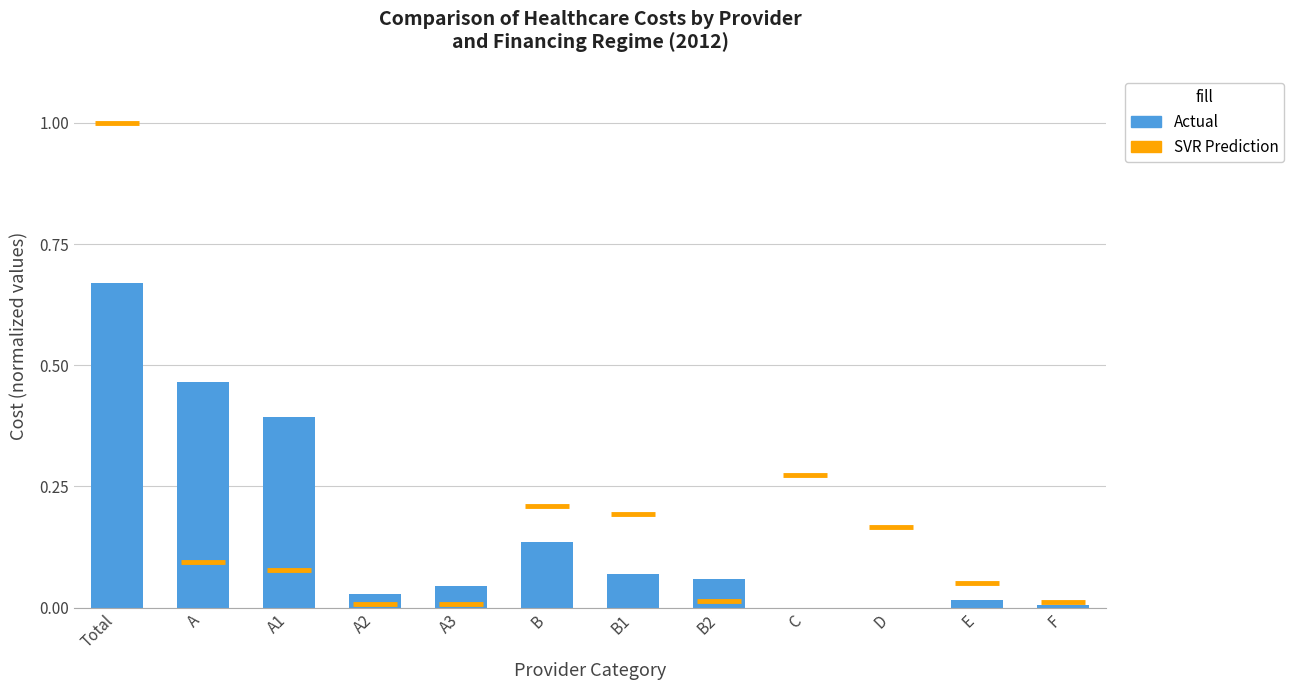

What is the greatest value displayed?

0.7